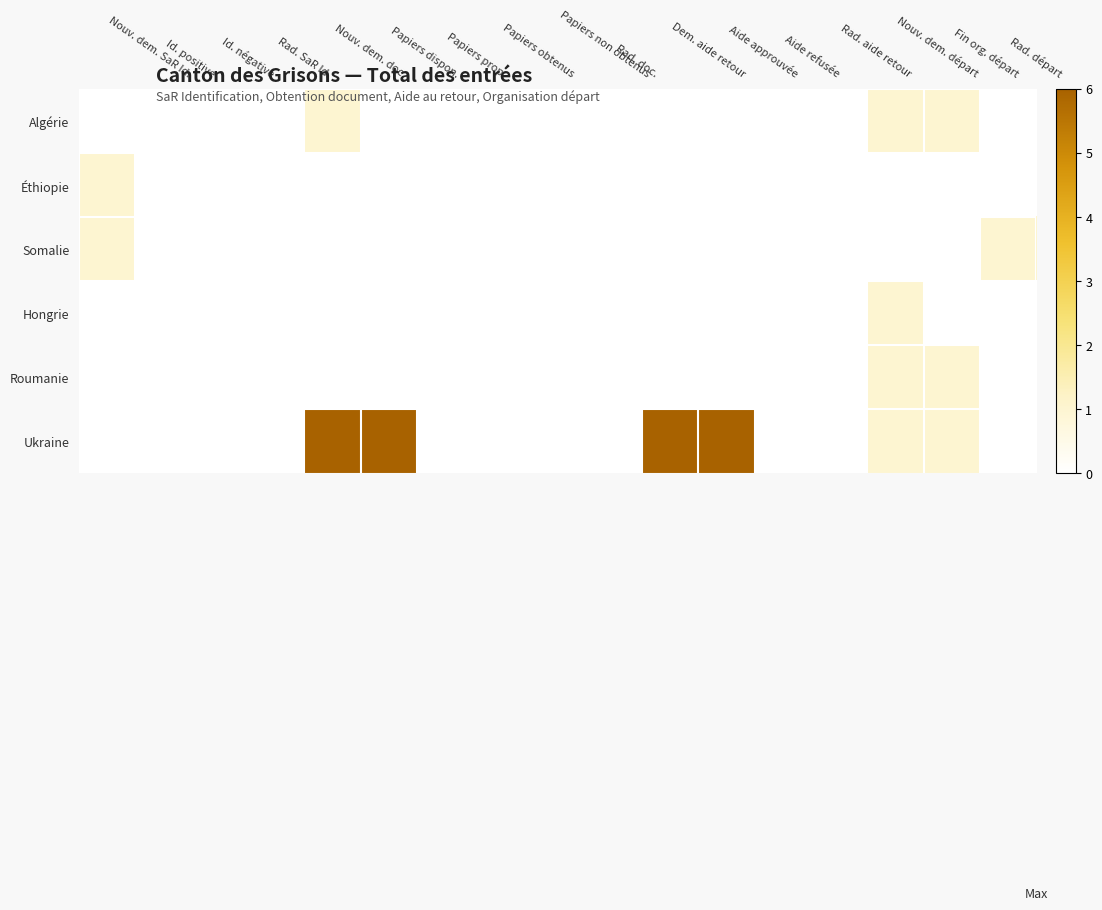

Reading left to right, transcribe all the data shown in this chart.

Algérie: Nouv. dem. SaR Id.=0	Id. positive=0	Id. négative=0	Rad. SaR Id.=0	Nouv. dem. doc.=1	Papiers dispon.=0	Papiers prop.=0	Papiers obtenus=0	Papiers non obtenus=0	Rad. doc.=0	Dem. aide retour=0	Aide approuvée=0	Aide refusée=0	Rad. aide retour=0	Nouv. dem. départ=1	Fin org. départ=1	Rad. départ=0
Éthiopie: Nouv. dem. SaR Id.=1	Id. positive=0	Id. négative=0	Rad. SaR Id.=0	Nouv. dem. doc.=0	Papiers dispon.=0	Papiers prop.=0	Papiers obtenus=0	Papiers non obtenus=0	Rad. doc.=0	Dem. aide retour=0	Aide approuvée=0	Aide refusée=0	Rad. aide retour=0	Nouv. dem. départ=0	Fin org. départ=0	Rad. départ=0
Somalie: Nouv. dem. SaR Id.=1	Id. positive=0	Id. négative=0	Rad. SaR Id.=0	Nouv. dem. doc.=0	Papiers dispon.=0	Papiers prop.=0	Papiers obtenus=0	Papiers non obtenus=0	Rad. doc.=0	Dem. aide retour=0	Aide approuvée=0	Aide refusée=0	Rad. aide retour=0	Nouv. dem. départ=0	Fin org. départ=0	Rad. départ=1
Hongrie: Nouv. dem. SaR Id.=0	Id. positive=0	Id. négative=0	Rad. SaR Id.=0	Nouv. dem. doc.=0	Papiers dispon.=0	Papiers prop.=0	Papiers obtenus=0	Papiers non obtenus=0	Rad. doc.=0	Dem. aide retour=0	Aide approuvée=0	Aide refusée=0	Rad. aide retour=0	Nouv. dem. départ=1	Fin org. départ=0	Rad. départ=0
Roumanie: Nouv. dem. SaR Id.=0	Id. positive=0	Id. négative=0	Rad. SaR Id.=0	Nouv. dem. doc.=0	Papiers dispon.=0	Papiers prop.=0	Papiers obtenus=0	Papiers non obtenus=0	Rad. doc.=0	Dem. aide retour=0	Aide approuvée=0	Aide refusée=0	Rad. aide retour=0	Nouv. dem. départ=1	Fin org. départ=1	Rad. départ=0
Ukraine: Nouv. dem. SaR Id.=0	Id. positive=0	Id. négative=0	Rad. SaR Id.=0	Nouv. dem. doc.=6	Papiers dispon.=6	Papiers prop.=0	Papiers obtenus=0	Papiers non obtenus=0	Rad. doc.=0	Dem. aide retour=6	Aide approuvée=6	Aide refusée=0	Rad. aide retour=0	Nouv. dem. départ=1	Fin org. départ=1	Rad. départ=0